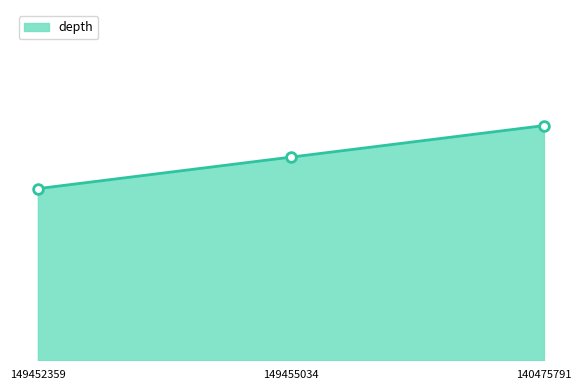

Rank the categories by value from lowest to highest.

149452359, 149455034, 140475791